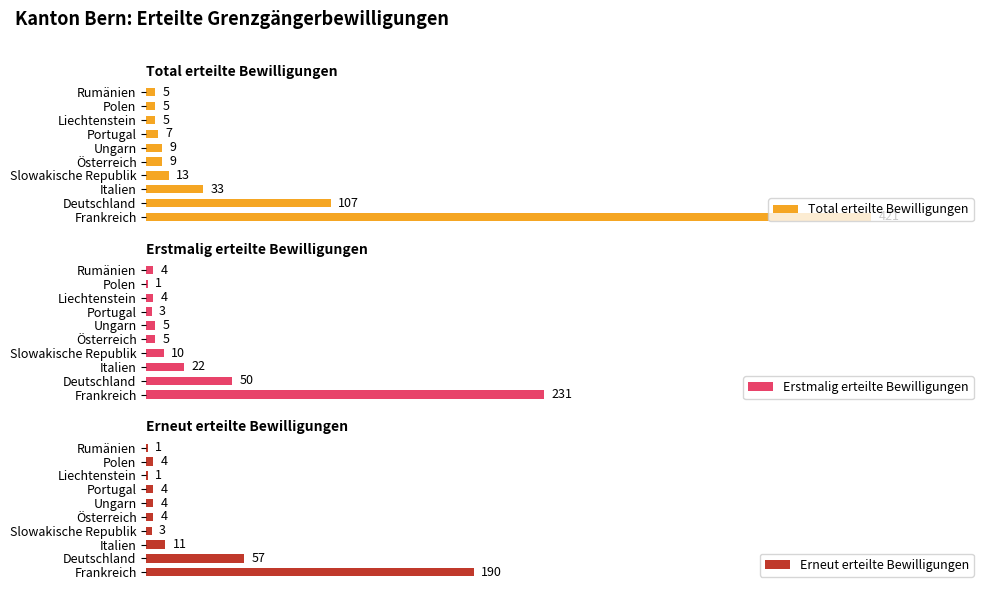

Which series has the largest total across all categories?

Total erteilte Bewilligungen